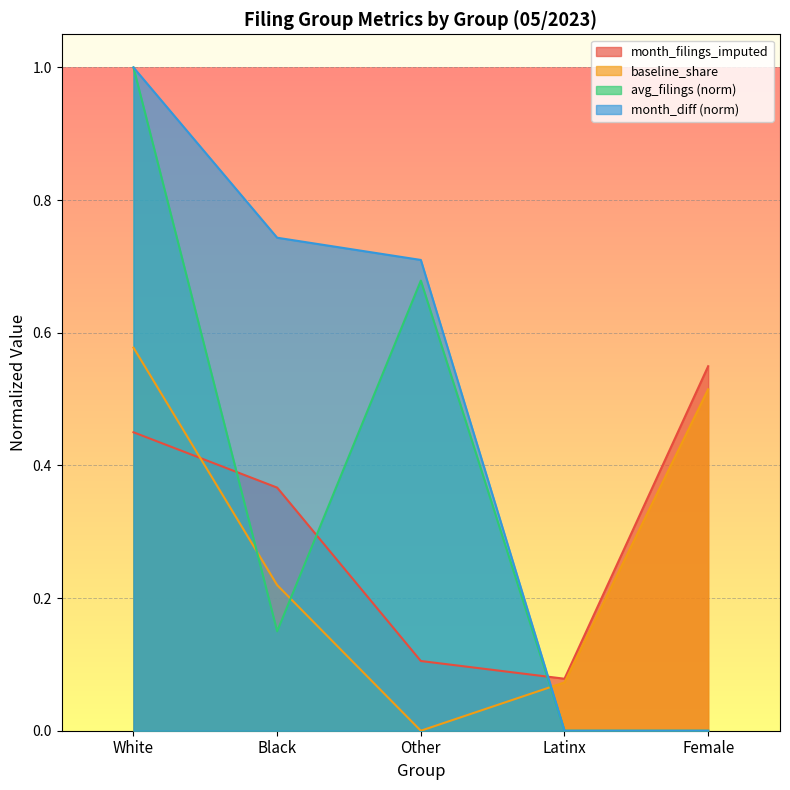

At how many categories does at least one series exceed 0?

5